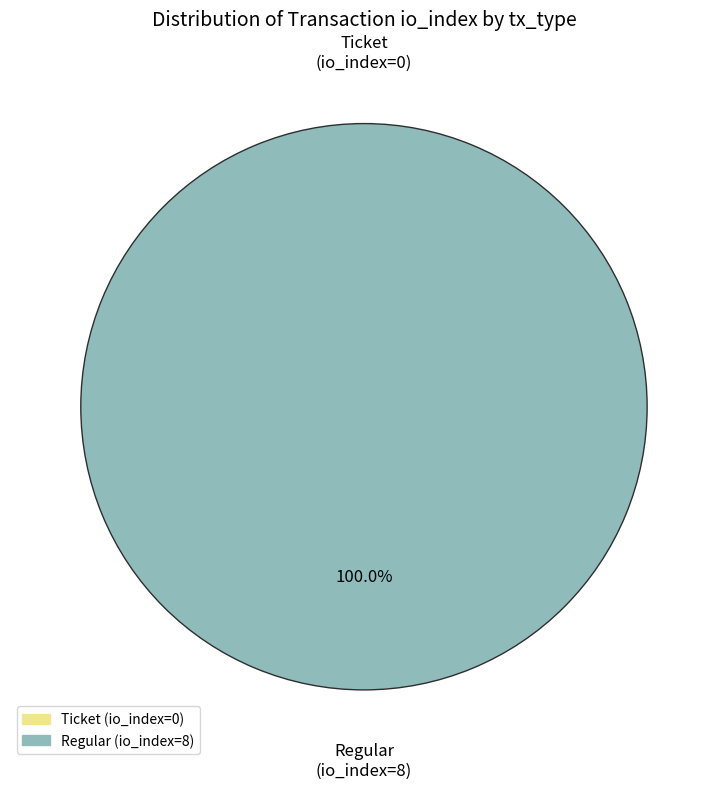

Which category has the smallest portion of the pie?

Ticket